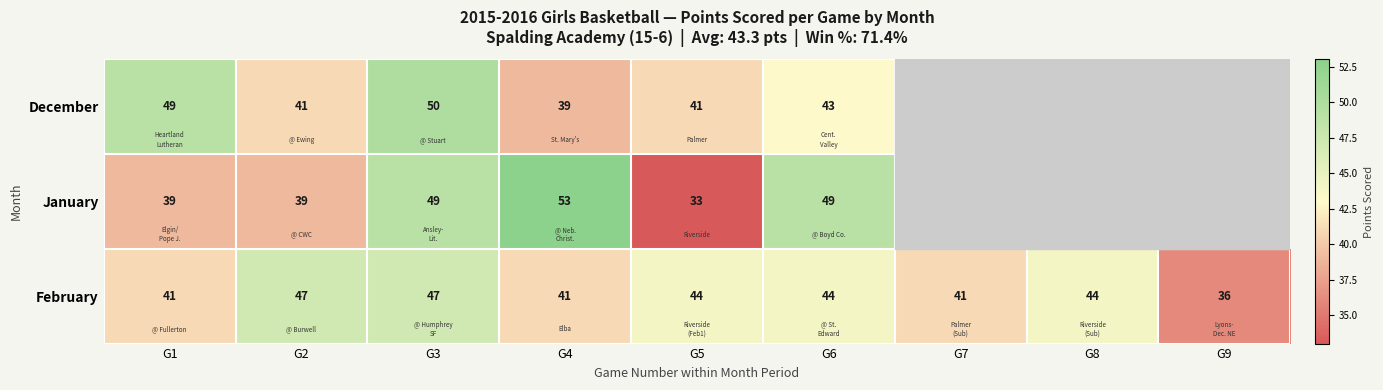

Which has a higher value, G9 or G7?

G7